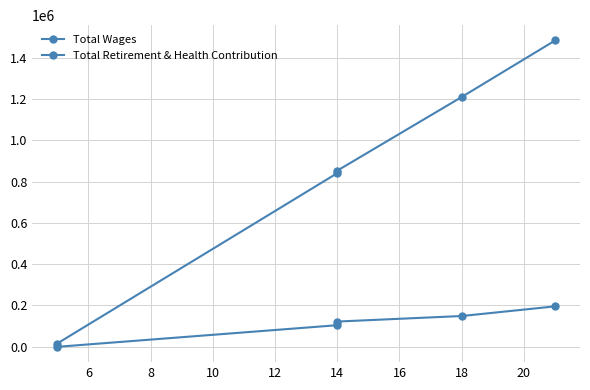

How many categories are shown in the chart?

5